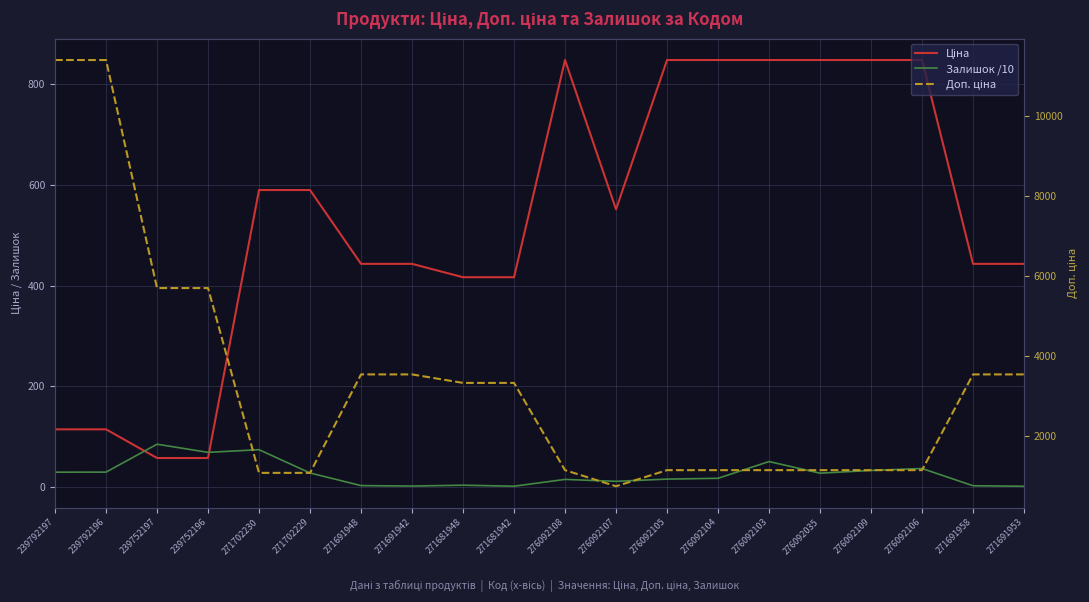

What is the highest value of the Доп. ціна series?

11410.0